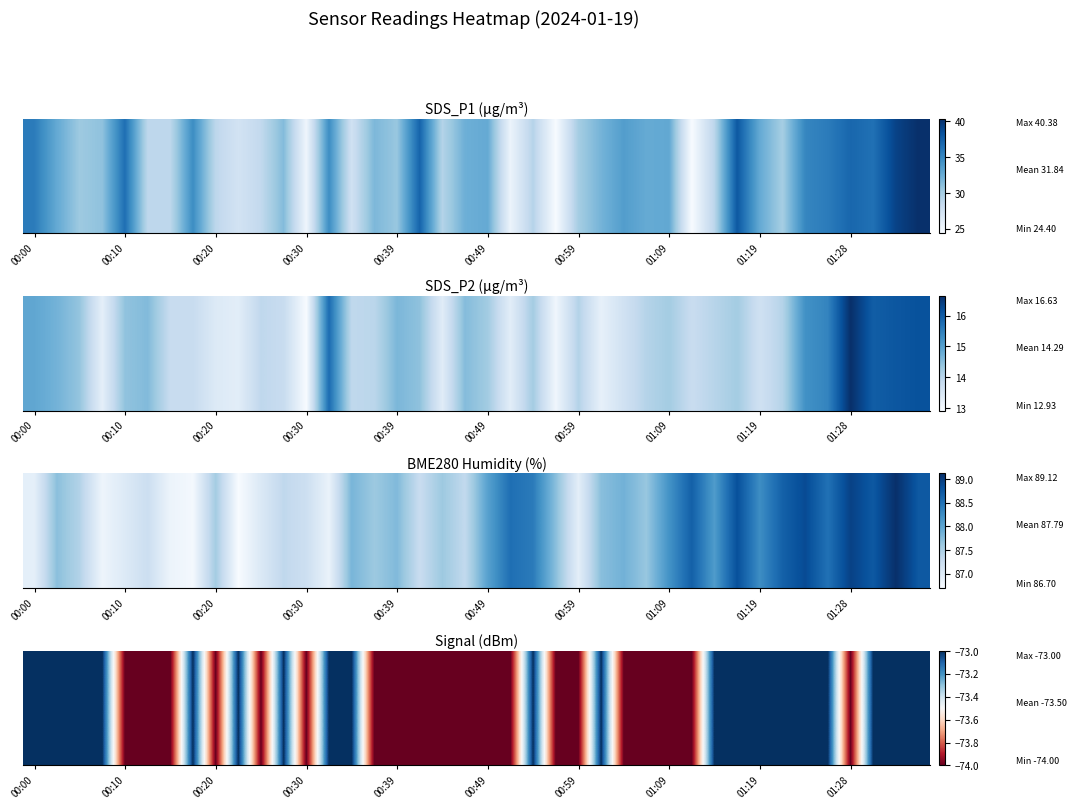

What is the change in value from 21 to 25?

+1